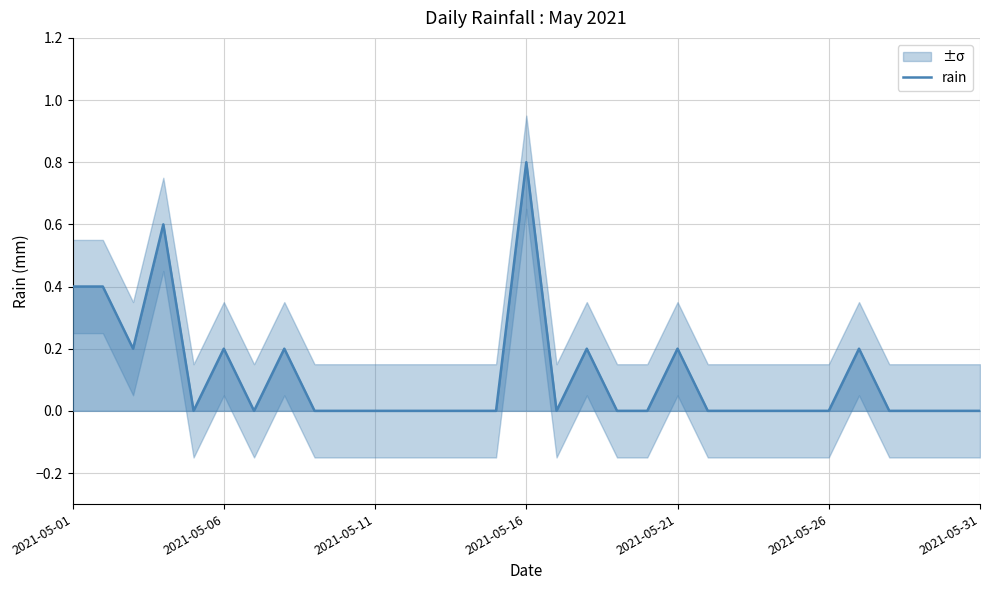

How many values are between 0 and 1?

31